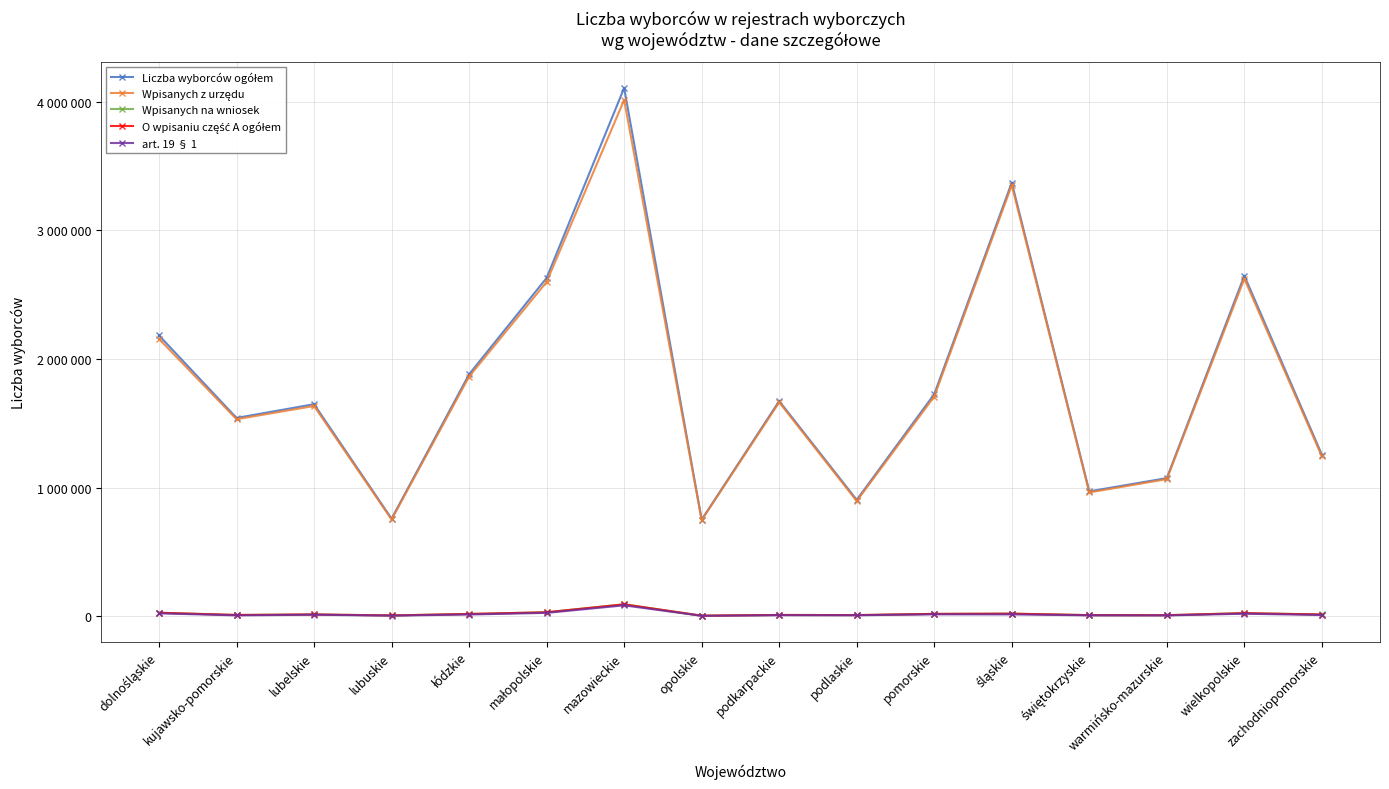

At which category is the sum across all series the highest?

mazowieckie